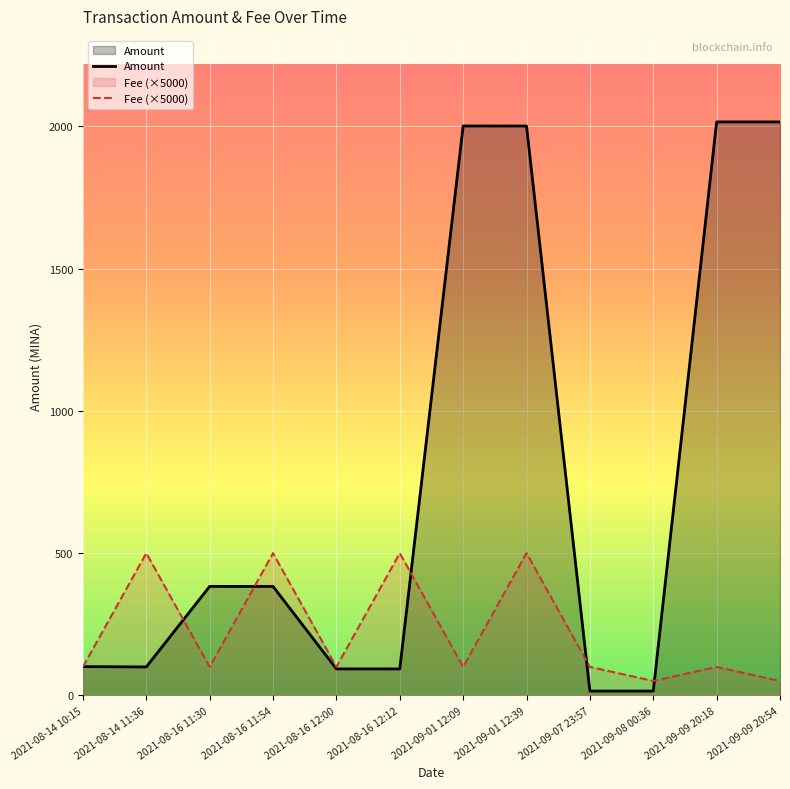

Which category has the highest value across all series?

2021-09-09 20:18